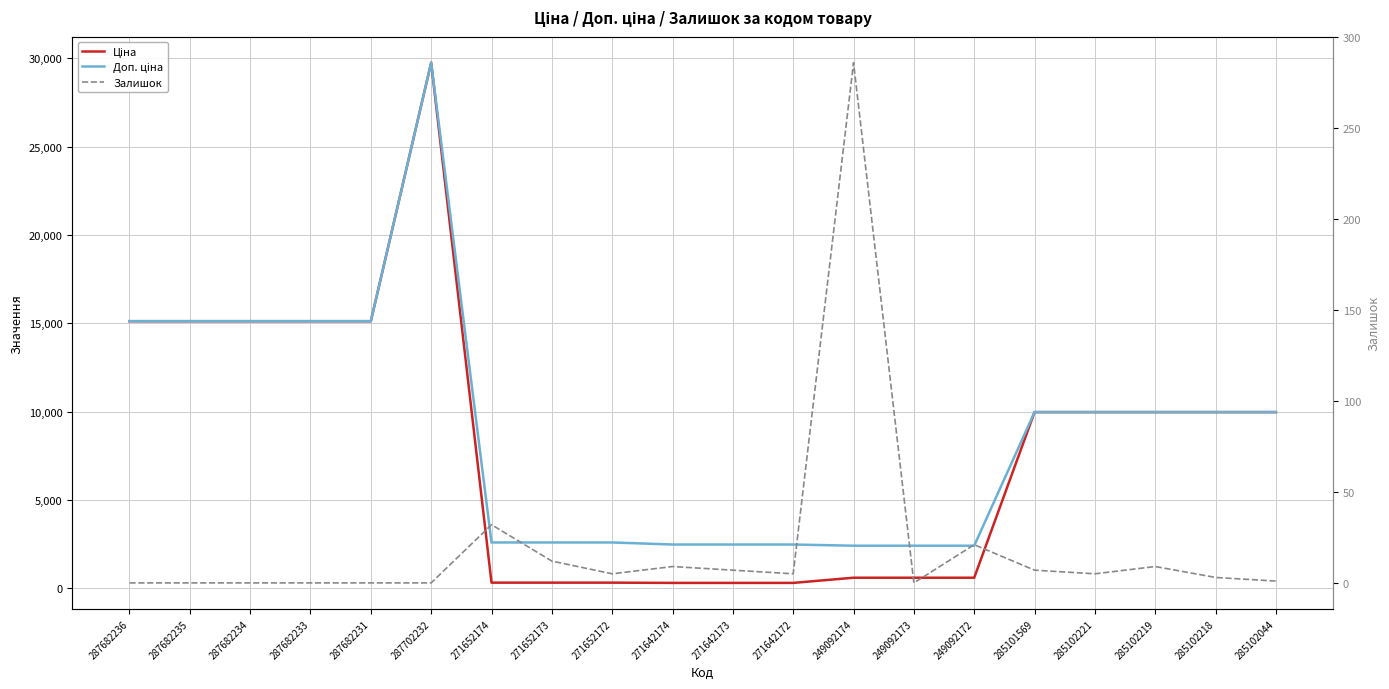

True or false: Ціна has a value of 310.3 at 271642173.

True